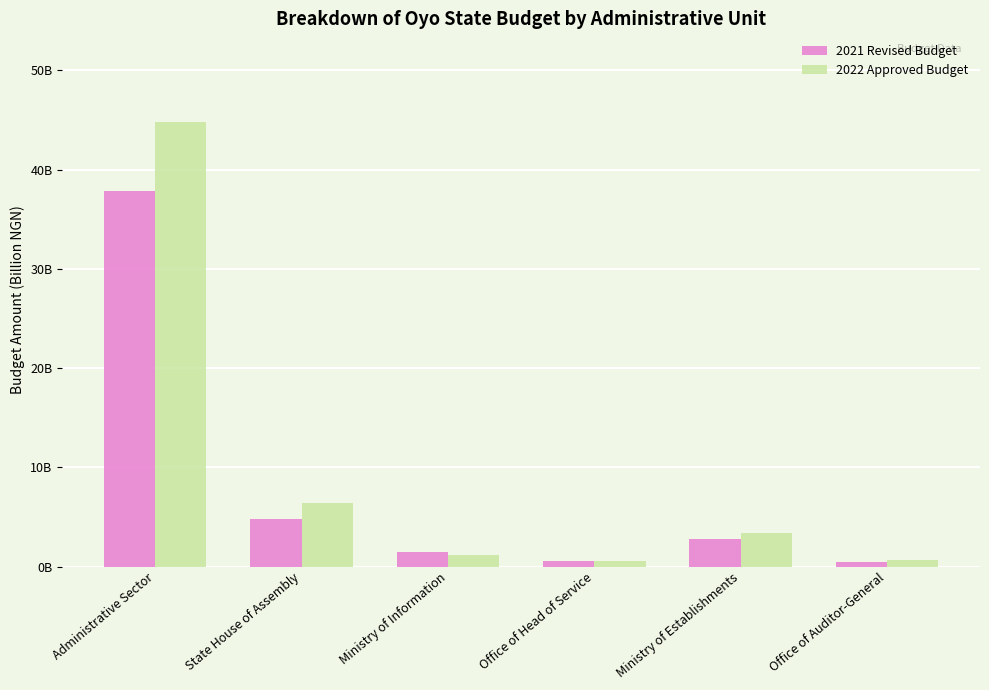

Where does the 2021 Revised Budget series first go above 2?

Administrative Sector